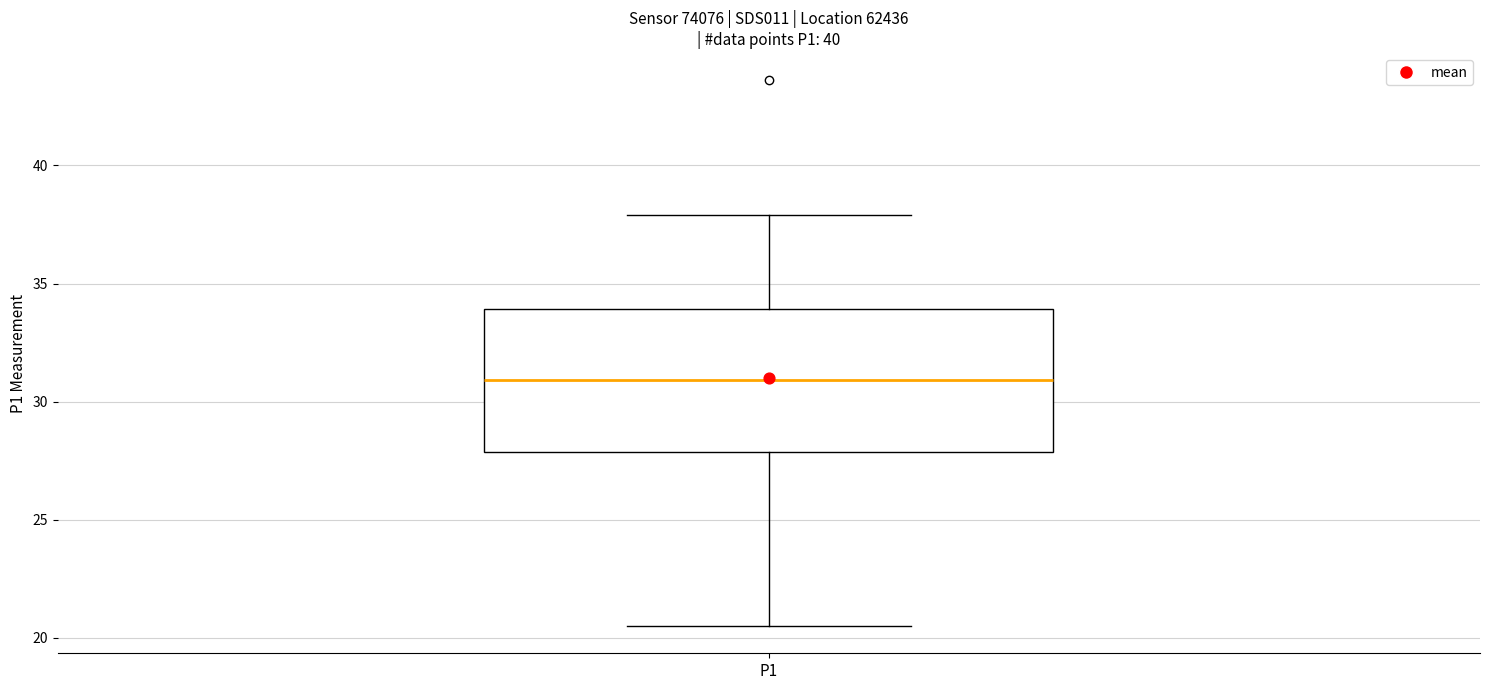

Where is the lower edge of the box for P1 on the y-axis? The values are not printed on the chart, so give them approximately, as read against the axis.

28.0